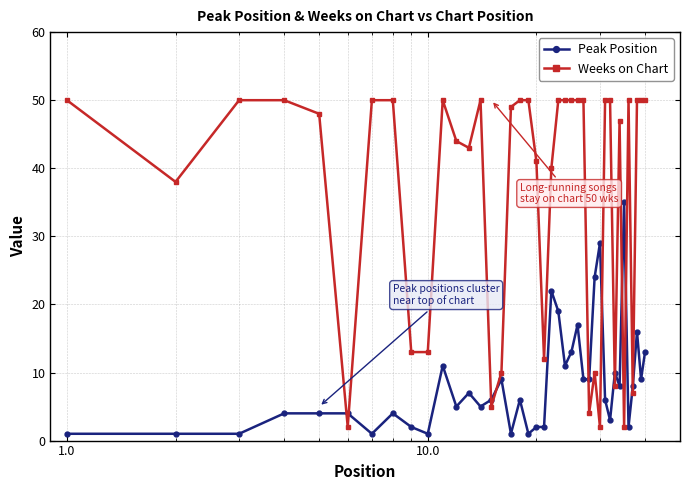

What is the value of the Peak Position point at the 32nd from the left?

3